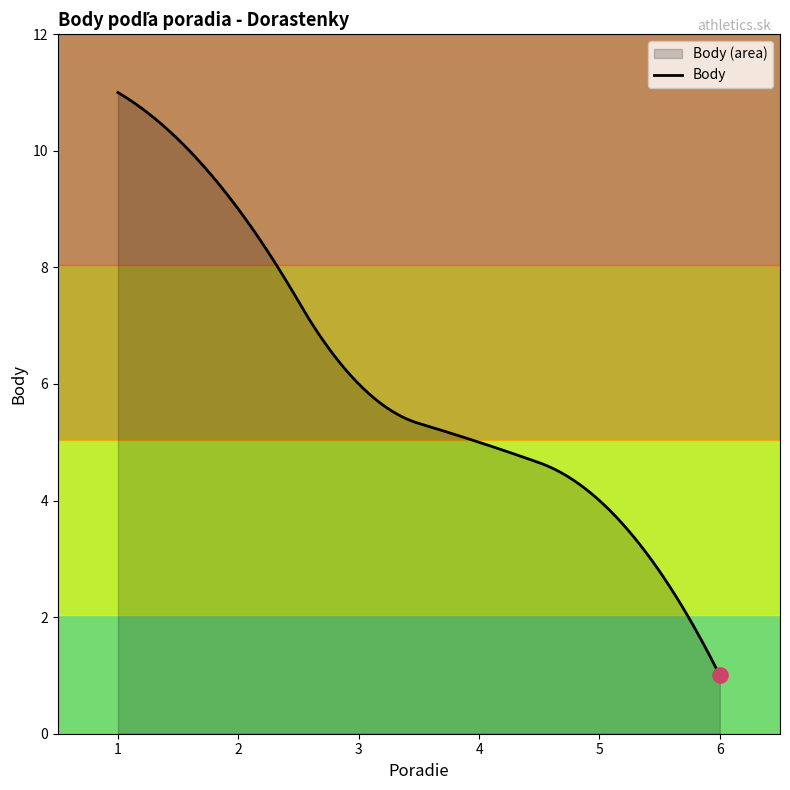

What is the change in value from 2 to 5?

-5